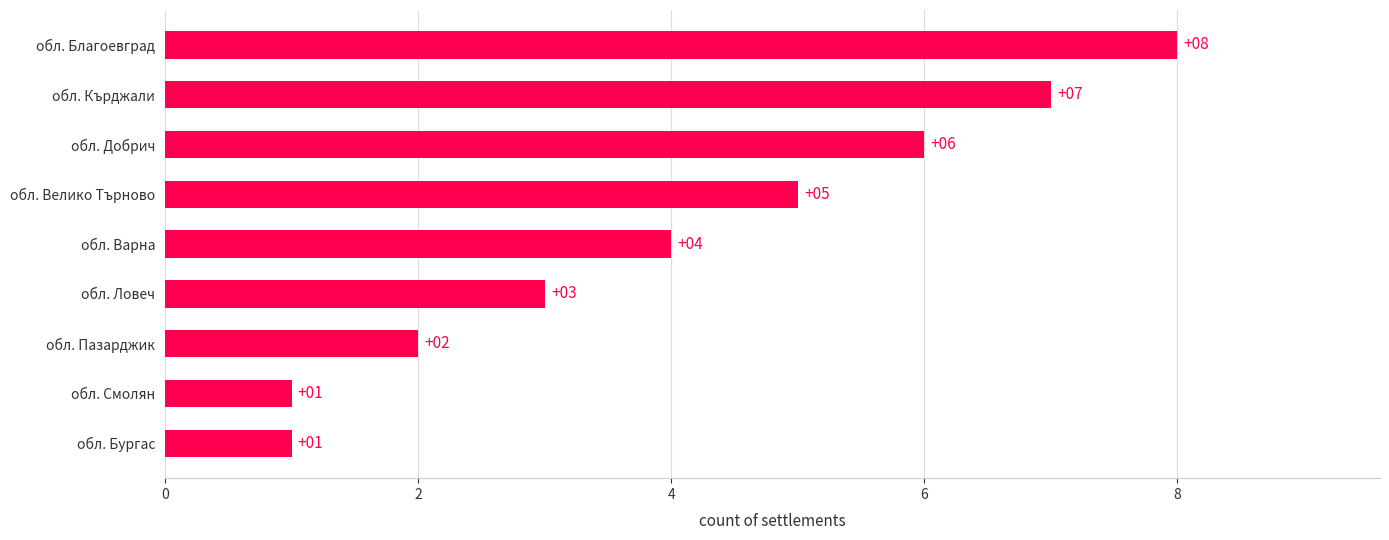

Where is the data nearest to the value 4?

обл. Варна